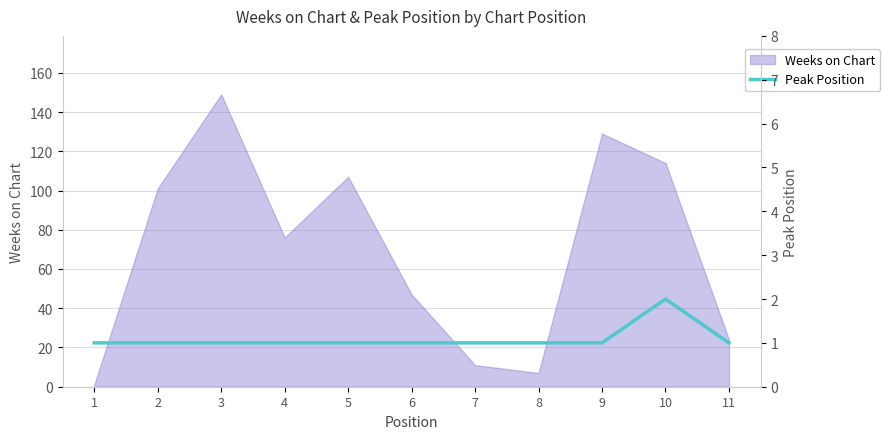

What is the smallest value displayed?

1